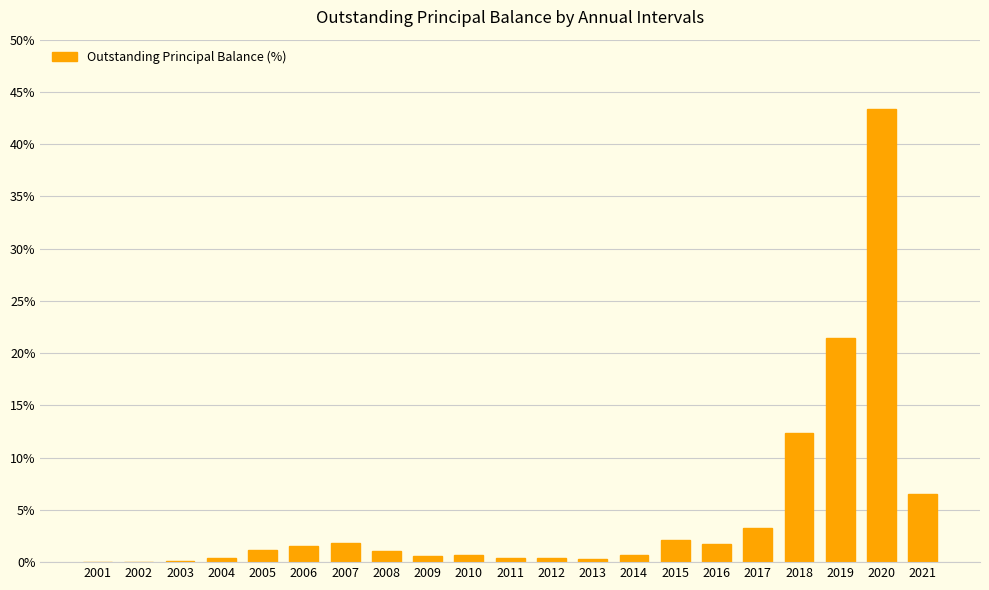

The chart shows a value of 1.8 at 2016. True or false?

True